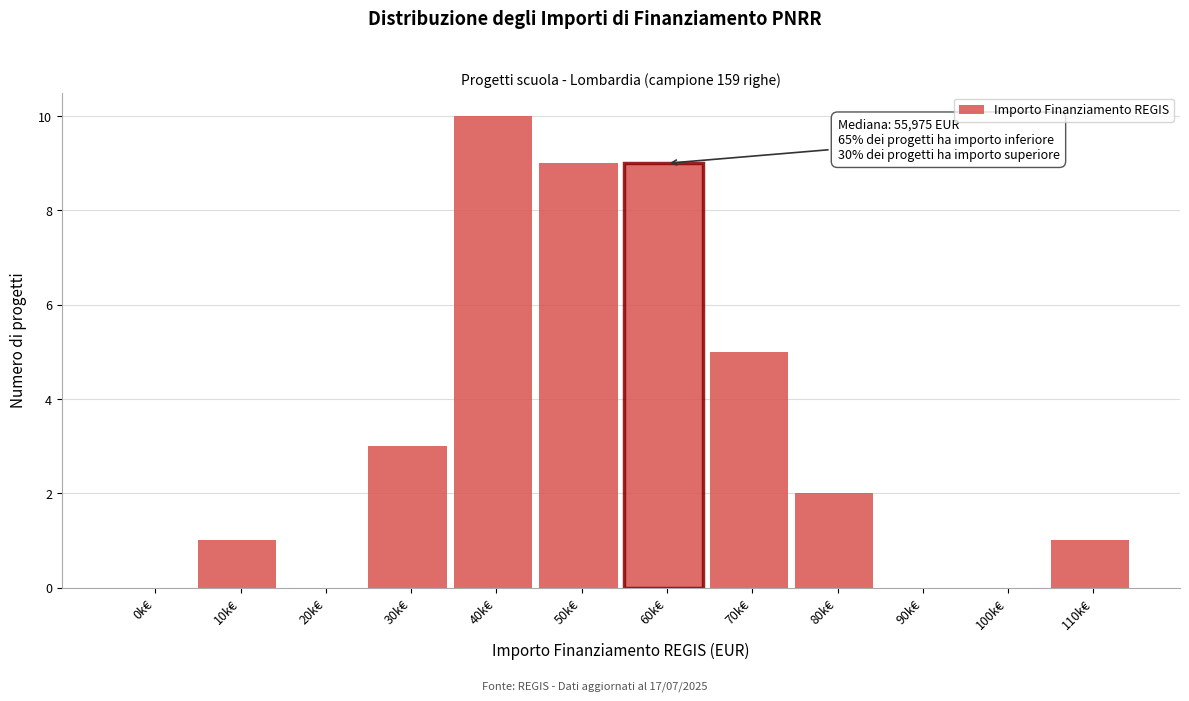

Reading left to right, list all the values displayed in this chart.

0k€=0	10k€=1	20k€=0	30k€=3	40k€=10	50k€=9	60k€=9	70k€=5	80k€=2	90k€=0	100k€=0	110k€=1